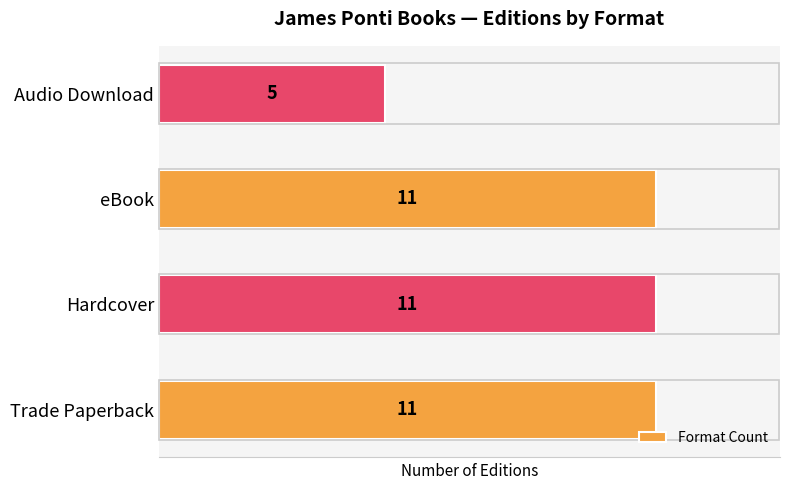

What is the average value?

10